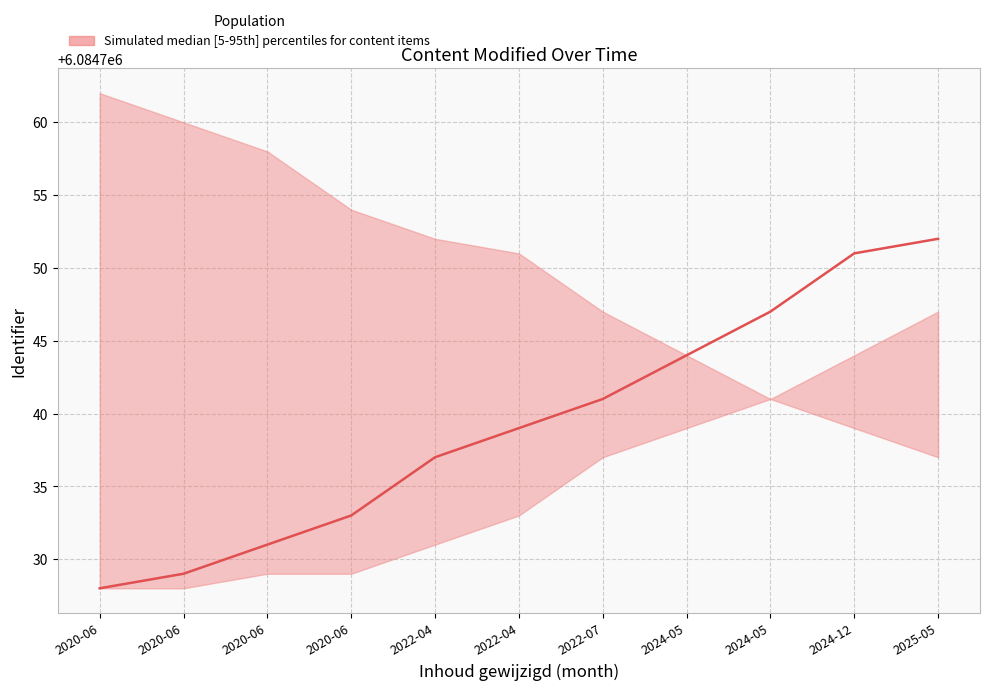

Rank the series by their maximum value, from lowest to highest.

lower, median, upper